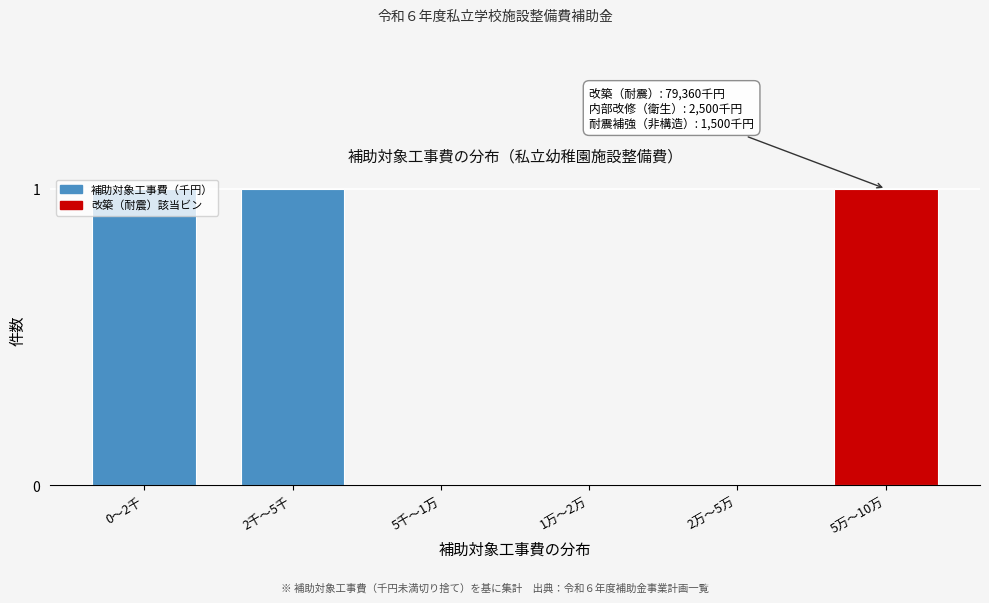

What is the change in value from 2万〜5万 to 5万〜10万?

+1